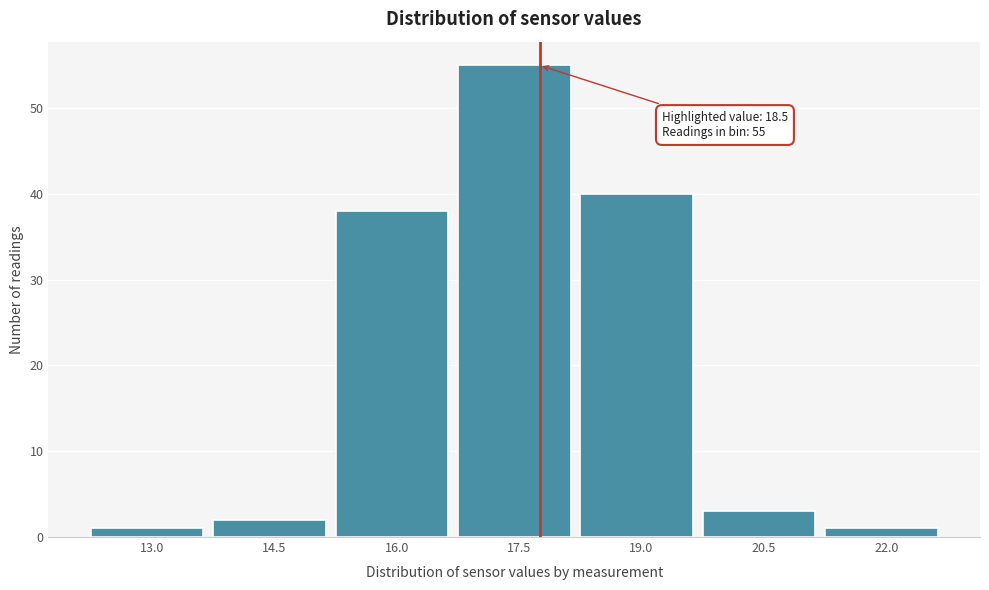

Reading left to right, transcribe all the data shown in this chart.

1	2	38	55	40	3	1